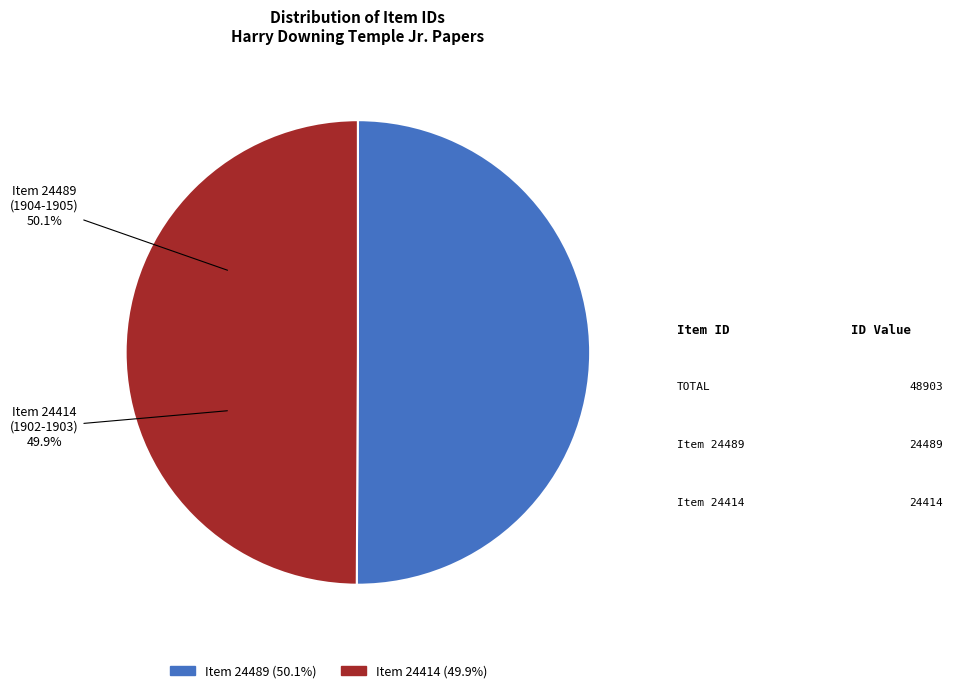

What is the change in value from 24489 to 24414?

-75